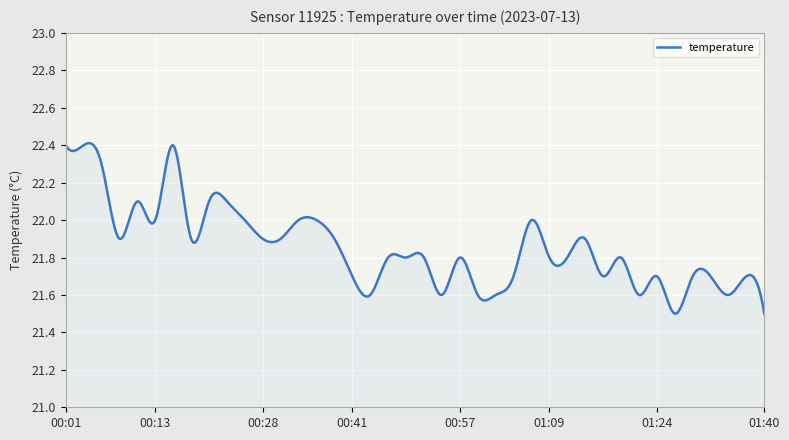

True or false: there are more than 0 points higher than both neighbors.

True